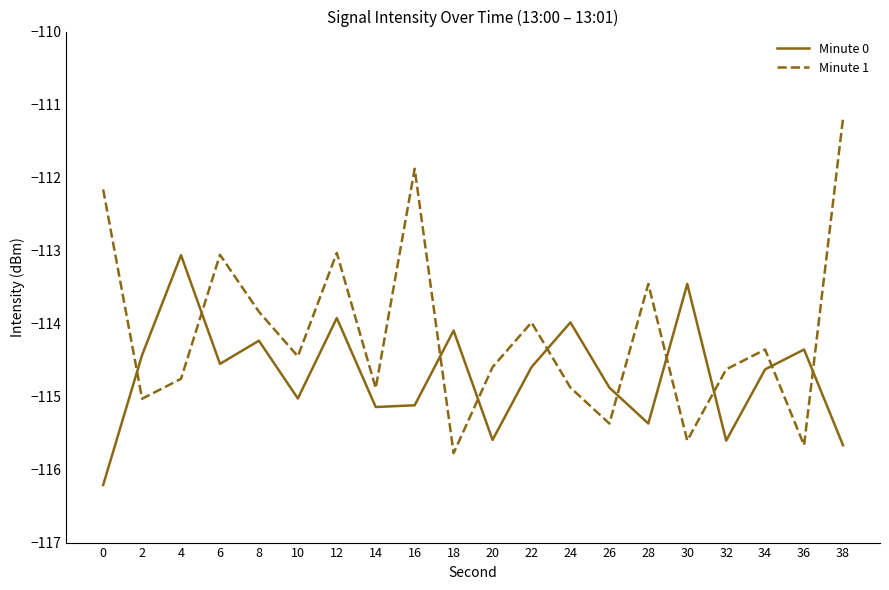

How many interior local peaks does the Minute 0 series have?

7